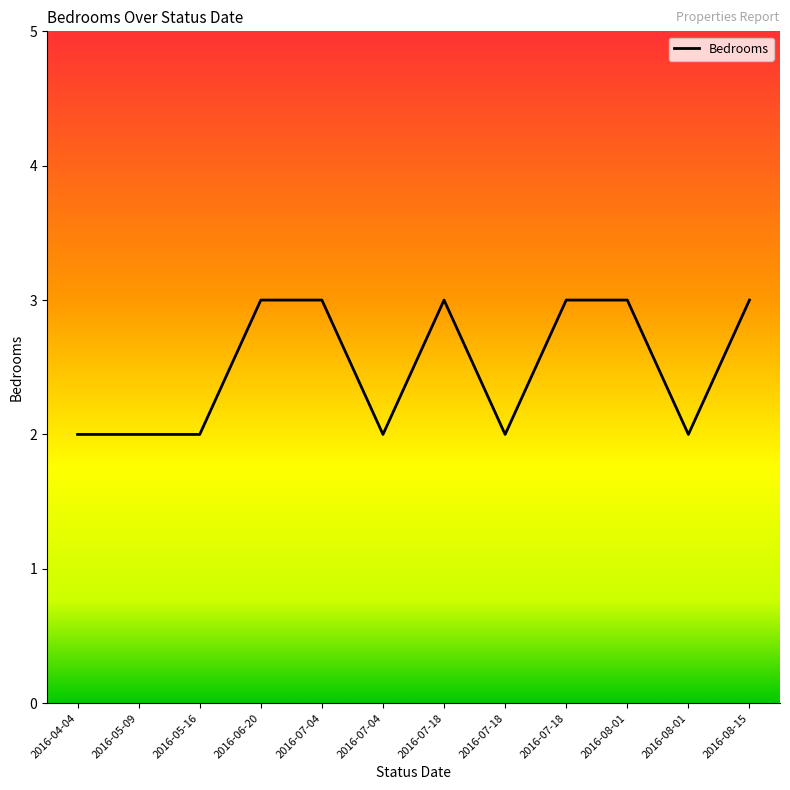

What is the value of the 9th point from the left?

3